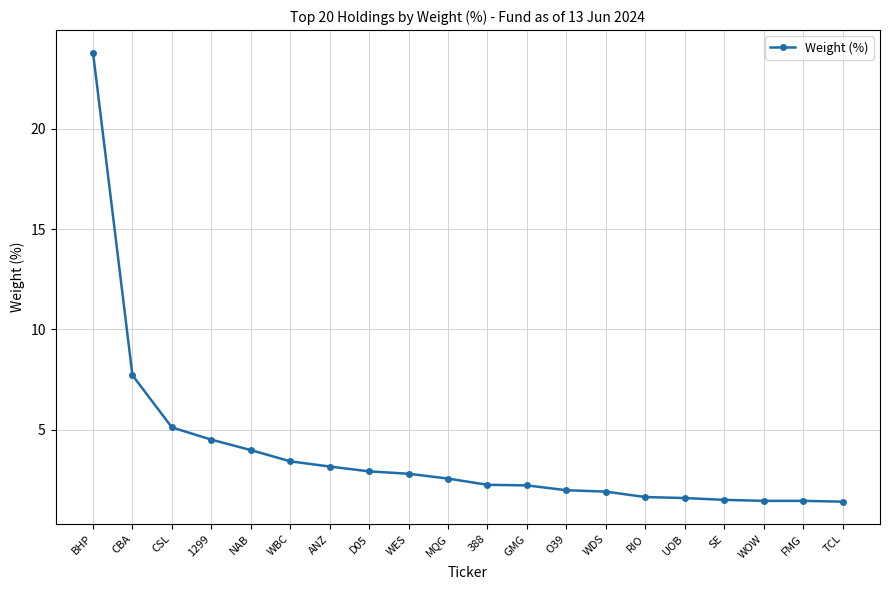

What is the label of the 20th point from the left?

TCL